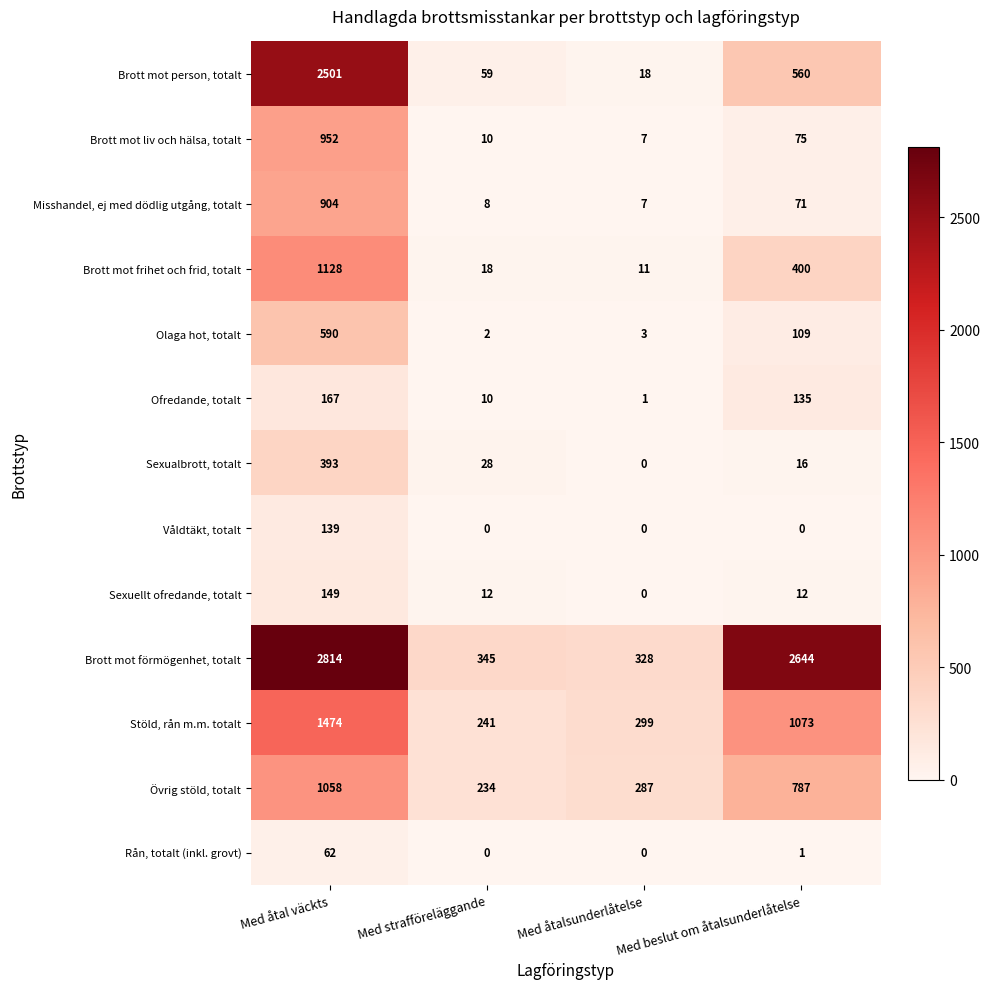

Which series has the largest total across all categories?

Brott mot förmögenhet, totalt